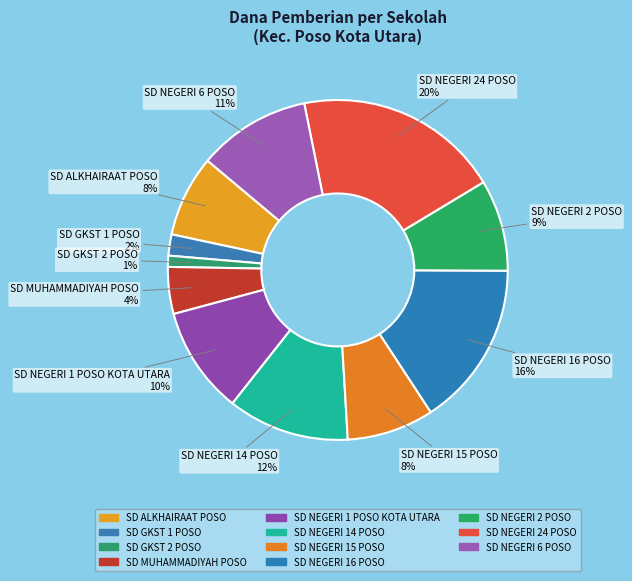

What percentage is the SD NEGERI 15 POSO slice, to the nearest percent?

8%